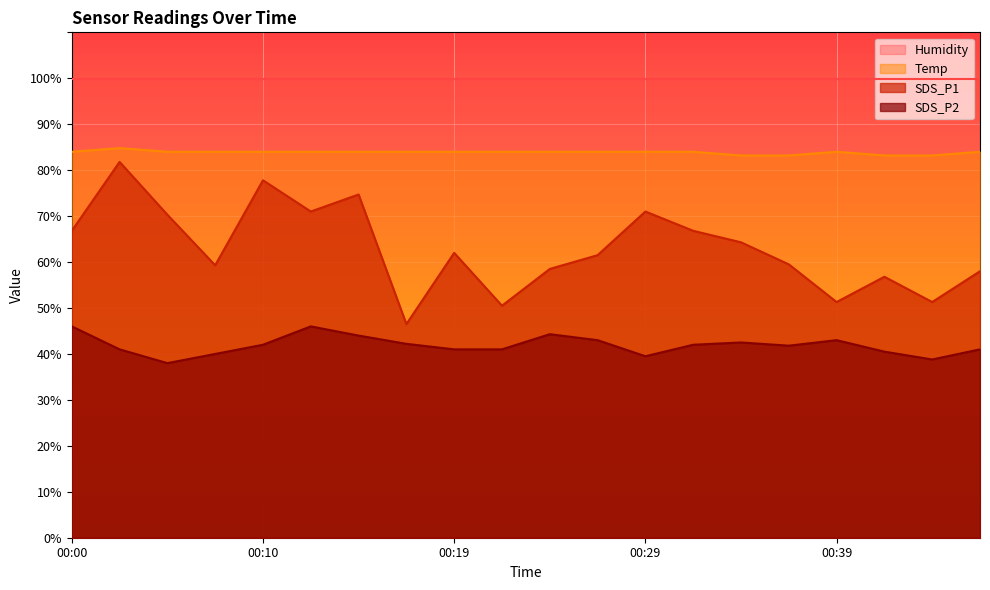

What is the total value across all series at 00:34?

190.0